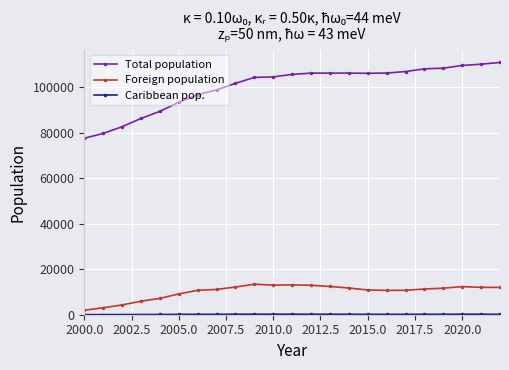

Which series has the largest total across all categories?

Total population